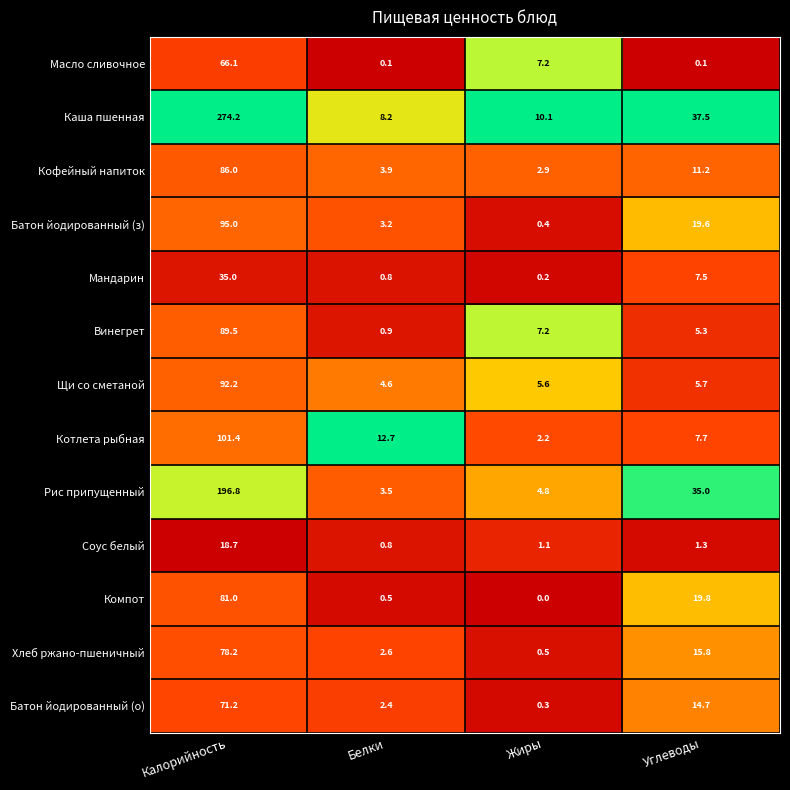

List the series in order of their peak value, highest first.

Каша пшенная, Рис припущенный, Котлета рыбная, Батон йодированный (з), Щи со сметаной, Винегрет, Кофейный напиток, Компот, Хлеб ржано-пшеничный, Батон йодированный (о), Масло сливочное, Мандарин, Соус белый